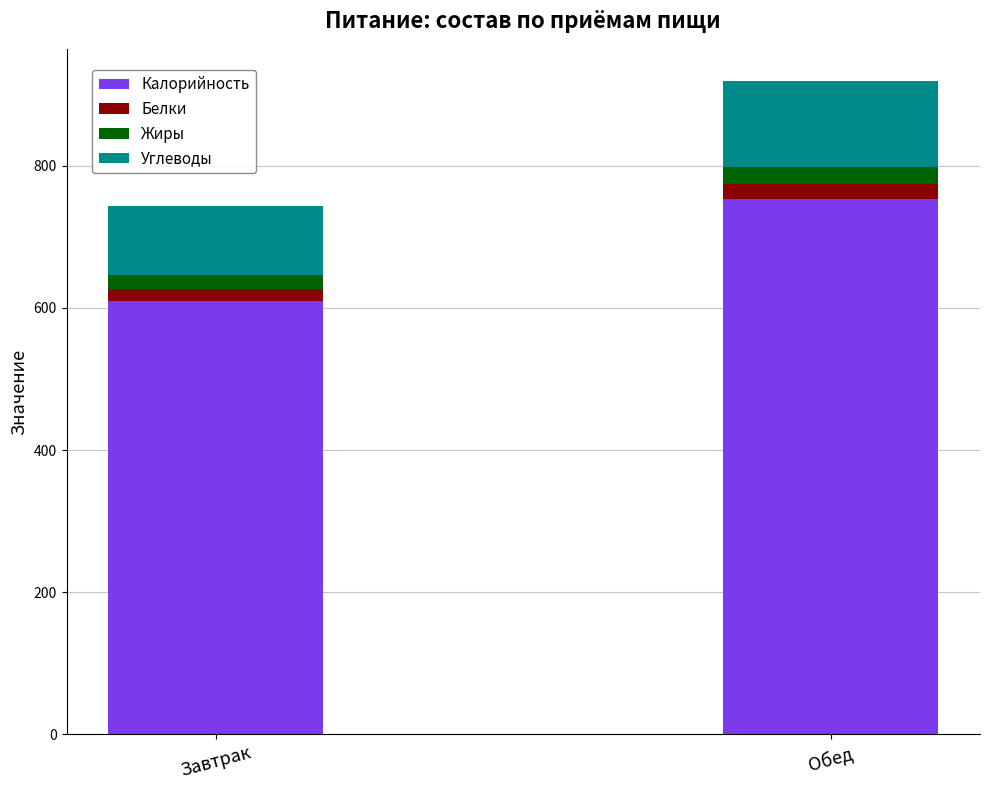

What is the maximum value for Калорийность?

754.0